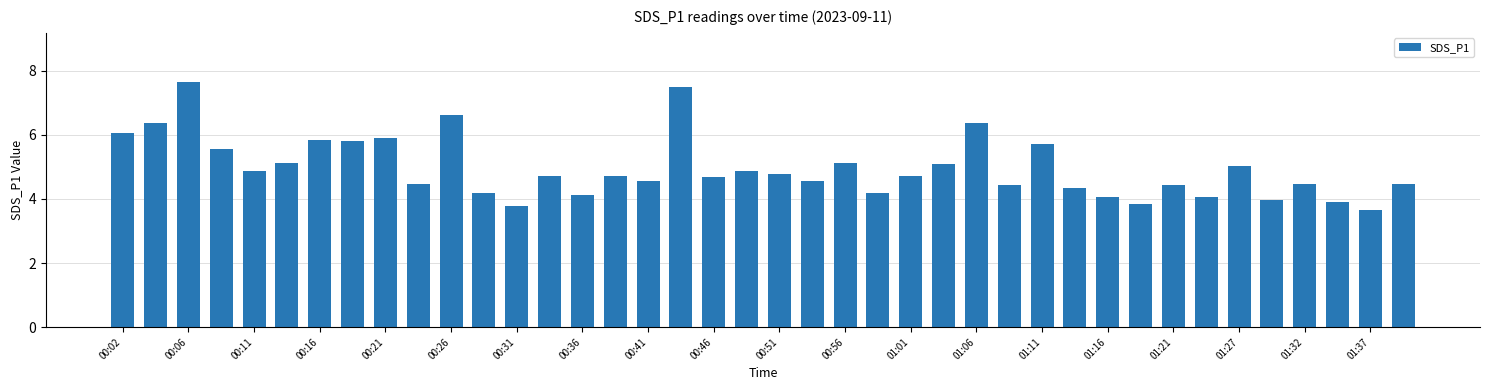

What is the value of the 5th bar from the left?

4.9